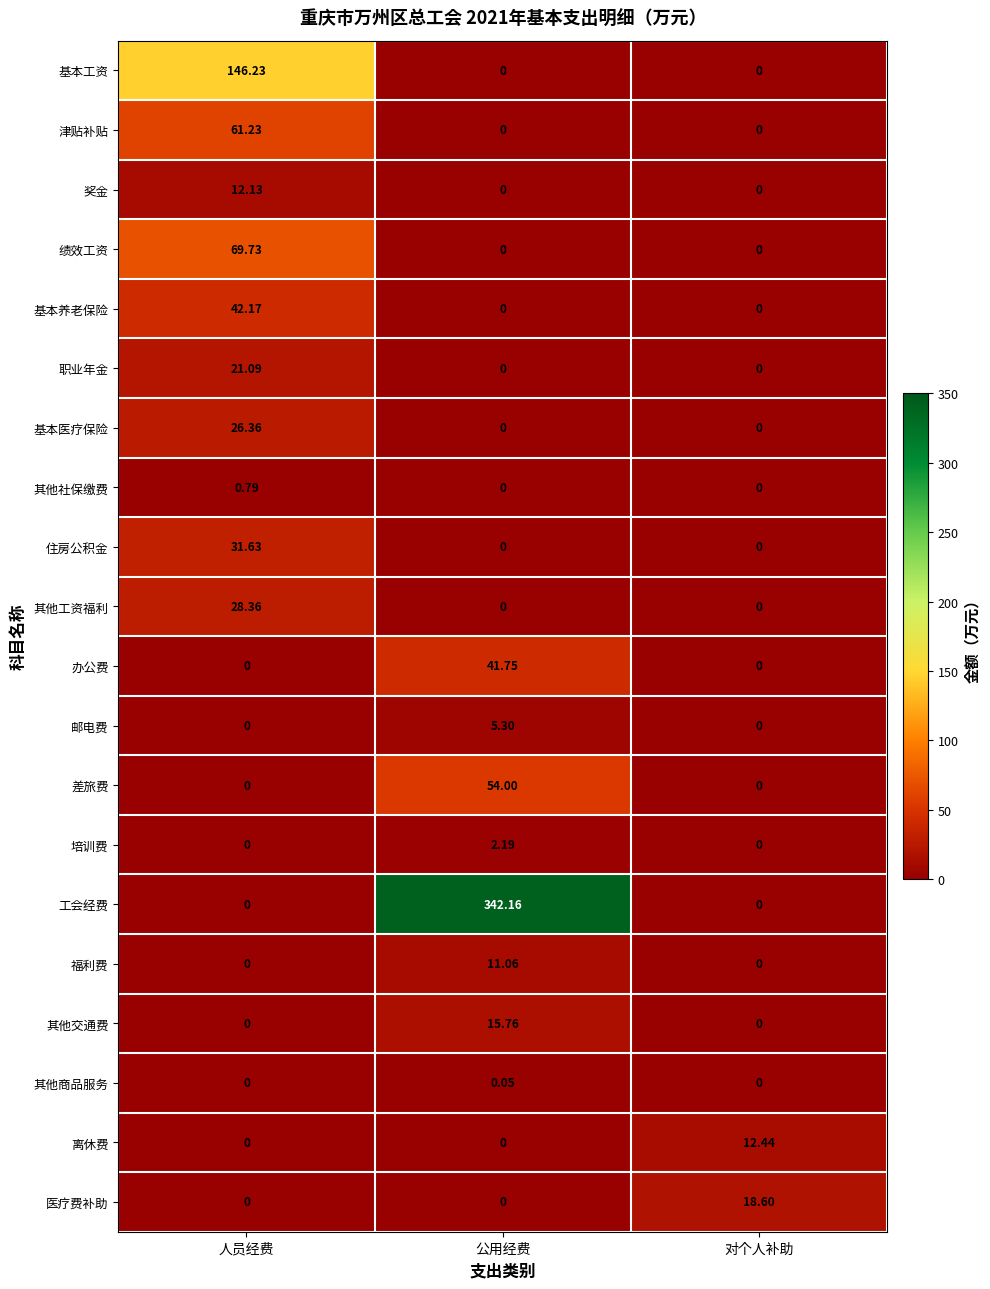

How many data points in 奖金 are above 0?

1